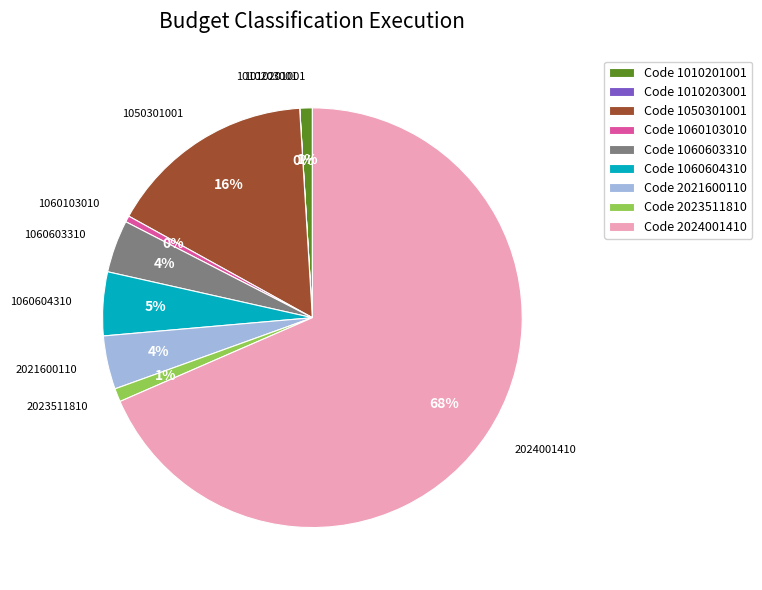

The Code 2023511810 slice represents 1% of the pie. True or false?

True